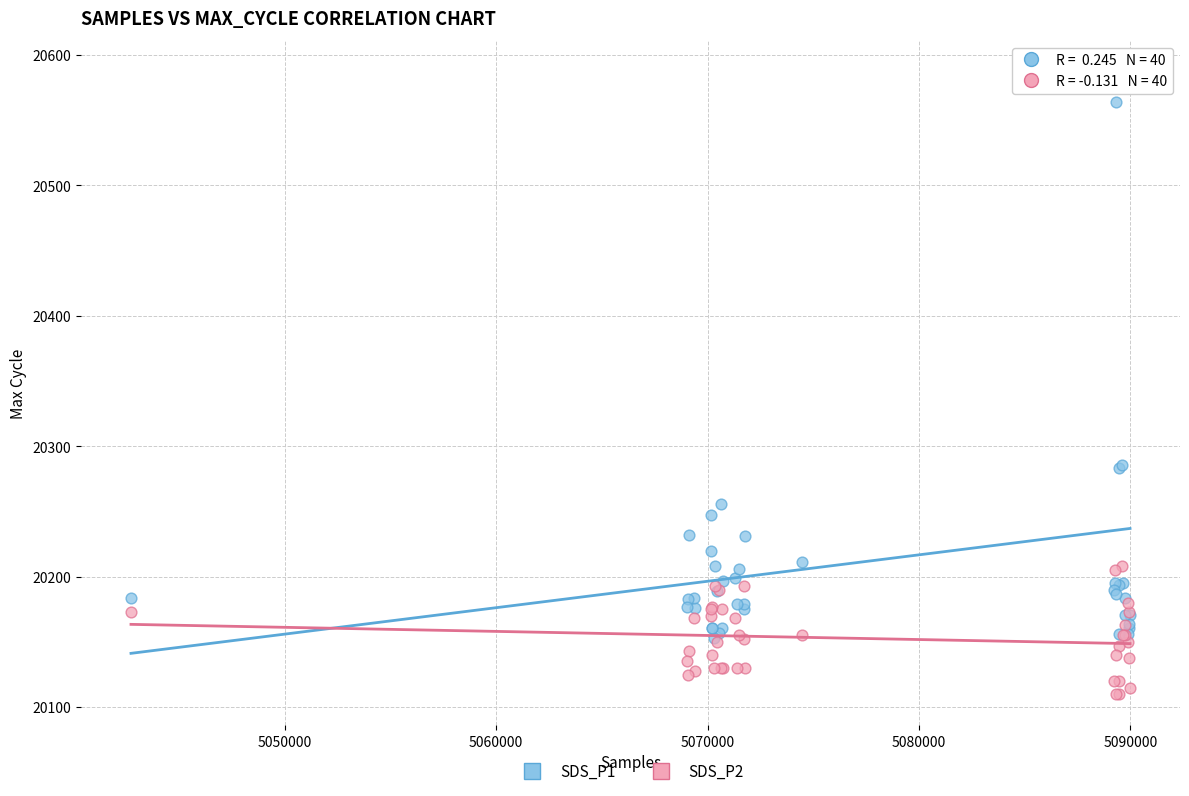

Which series contains the lowest Y value?

SDS_P2